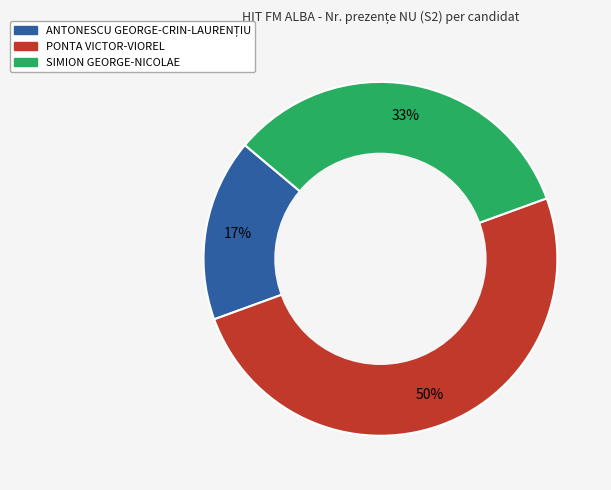

To the nearest percent, what is the difference between the largest and smallest slice percentages?

33%